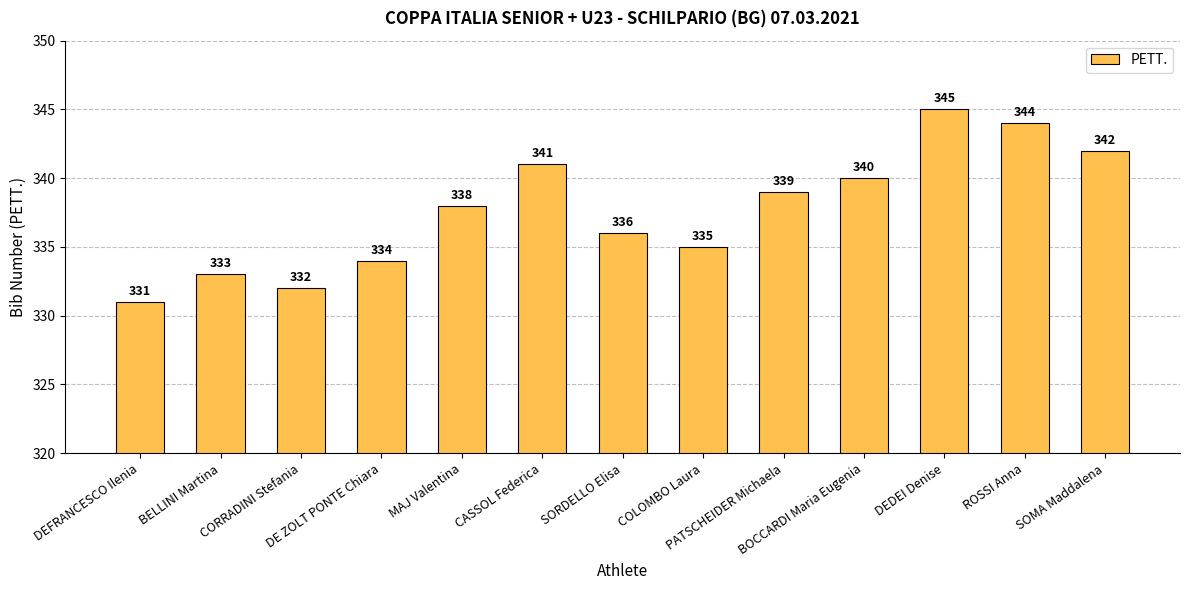

What is the greatest value displayed?

345